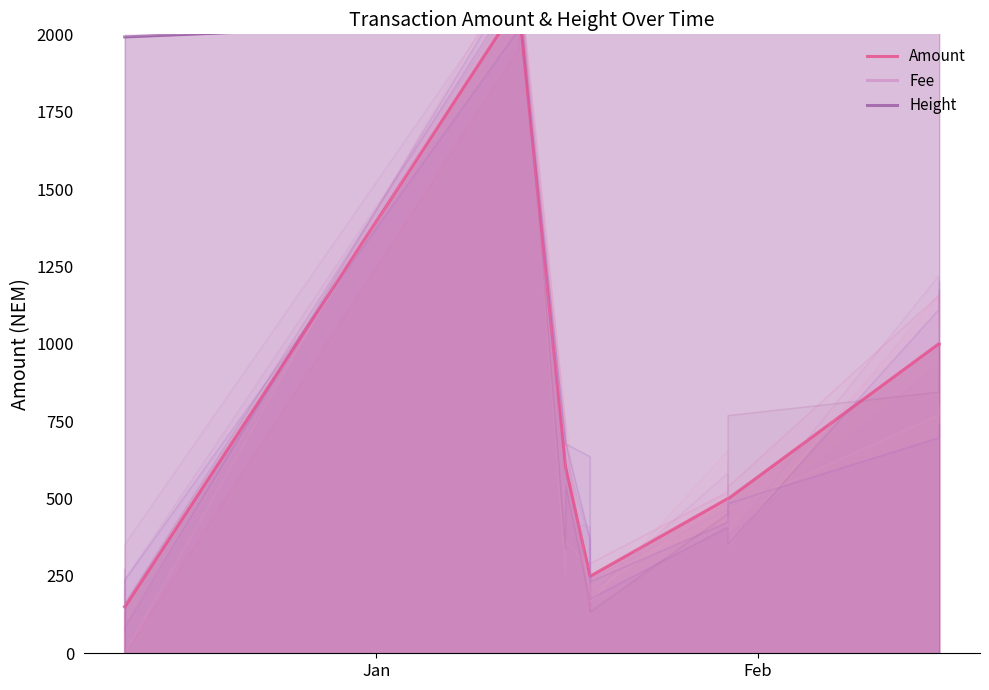

What is the lowest value of the Amount series?

149.0